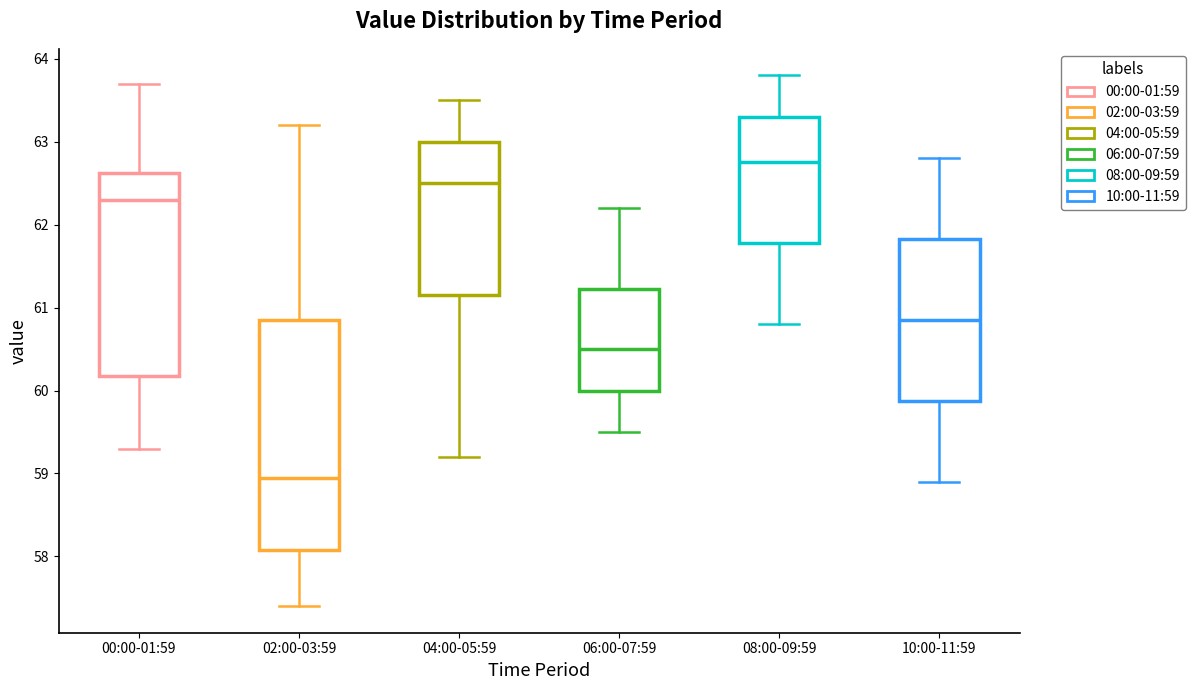

Reading left to right, transcribe this box plot: for each box, give where its median line is, the range the box spans, and where its two whiskers end, as read against the y-axis. The values are not printed on the chart, so give them approximately, as read against the axis.

00:00-01:59: median 62.3, box 60.2 to 62.6, whiskers 59.3 to 63.7
02:00-03:59: median 59.0, box 58.1 to 60.9, whiskers 57.4 to 63.2
04:00-05:59: median 62.5, box 61.2 to 63.0, whiskers 59.2 to 63.5
06:00-07:59: median 60.5, box 60.0 to 61.2, whiskers 59.5 to 62.2
08:00-09:59: median 62.8, box 61.8 to 63.3, whiskers 60.8 to 63.8
10:00-11:59: median 60.9, box 59.9 to 61.8, whiskers 58.9 to 62.8